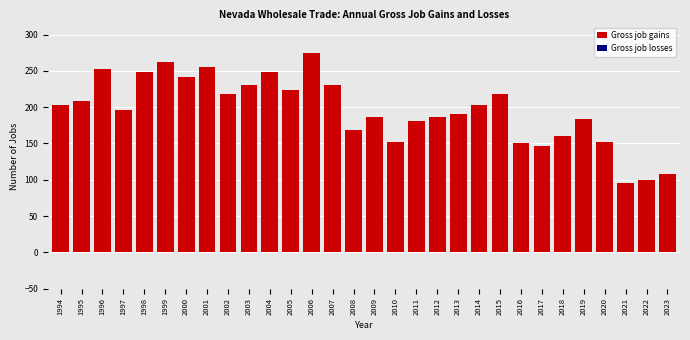

What is the minimum value shown in the chart?

95